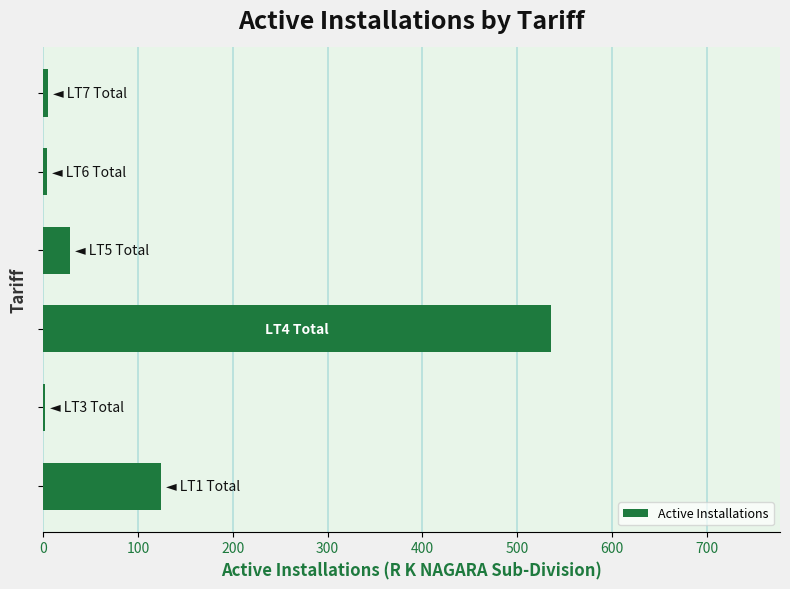

What is the greatest value displayed?

536